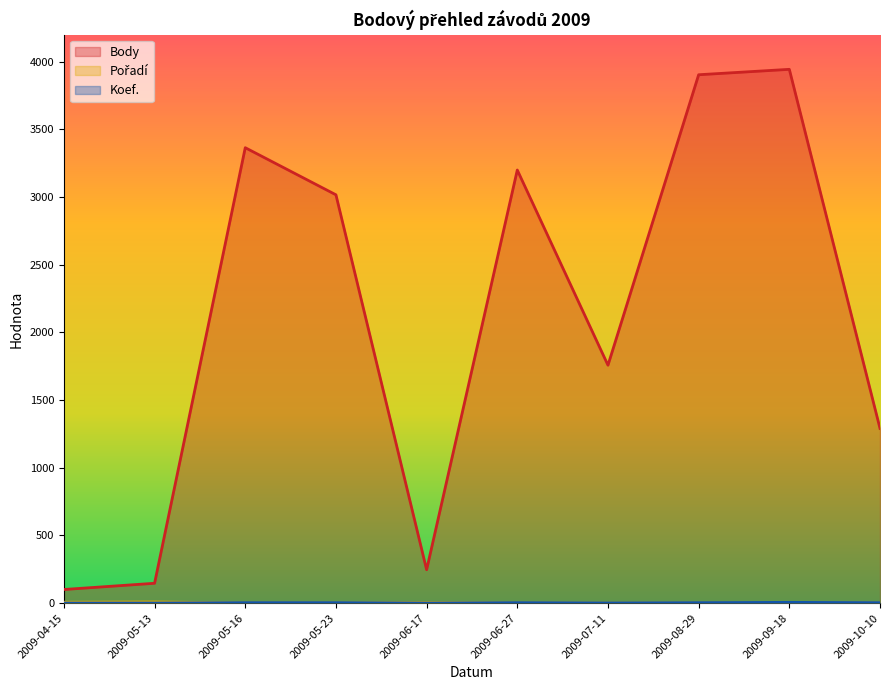

Reading left to right, extract all data points from this chart.

Body: 2009-04-15=101	2009-05-13=147	2009-05-16=3365	2009-05-23=3017	2009-06-17=247	2009-06-27=3200	2009-07-11=1758	2009-08-29=3904	2009-09-18=3944	2009-10-10=1291
Pořadí: 2009-04-15=7	2009-05-13=9	2009-05-16=2	2009-05-23=2	2009-06-17=5	2009-06-27=2	2009-07-11=1	2009-08-29=2	2009-09-18=5	2009-10-10=3
Koef.: 2009-04-15=1	2009-05-13=1	2009-05-16=4	2009-05-23=4	2009-06-17=1	2009-06-27=4	2009-07-11=2	2009-08-29=4	2009-09-18=6	2009-10-10=4